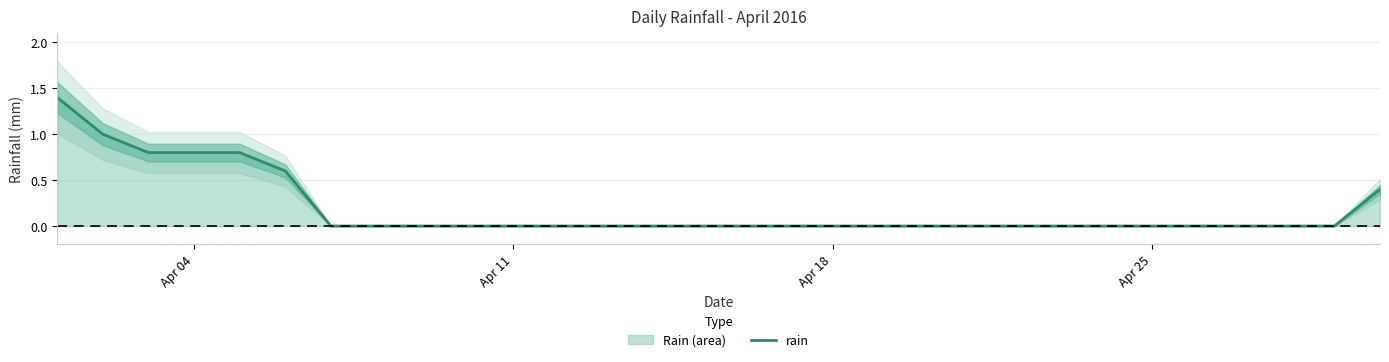

What is the difference between the maximum and minimum values?

1.4